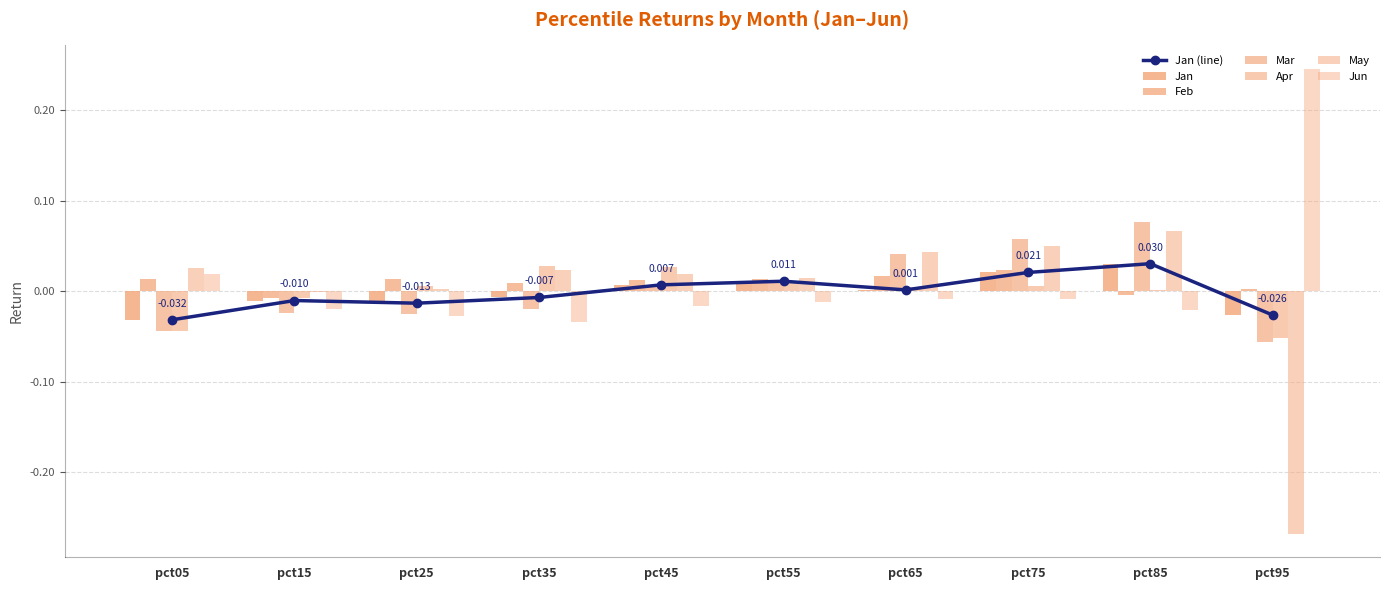

The value of Feb at pct25 is 0.0. True or false?

False